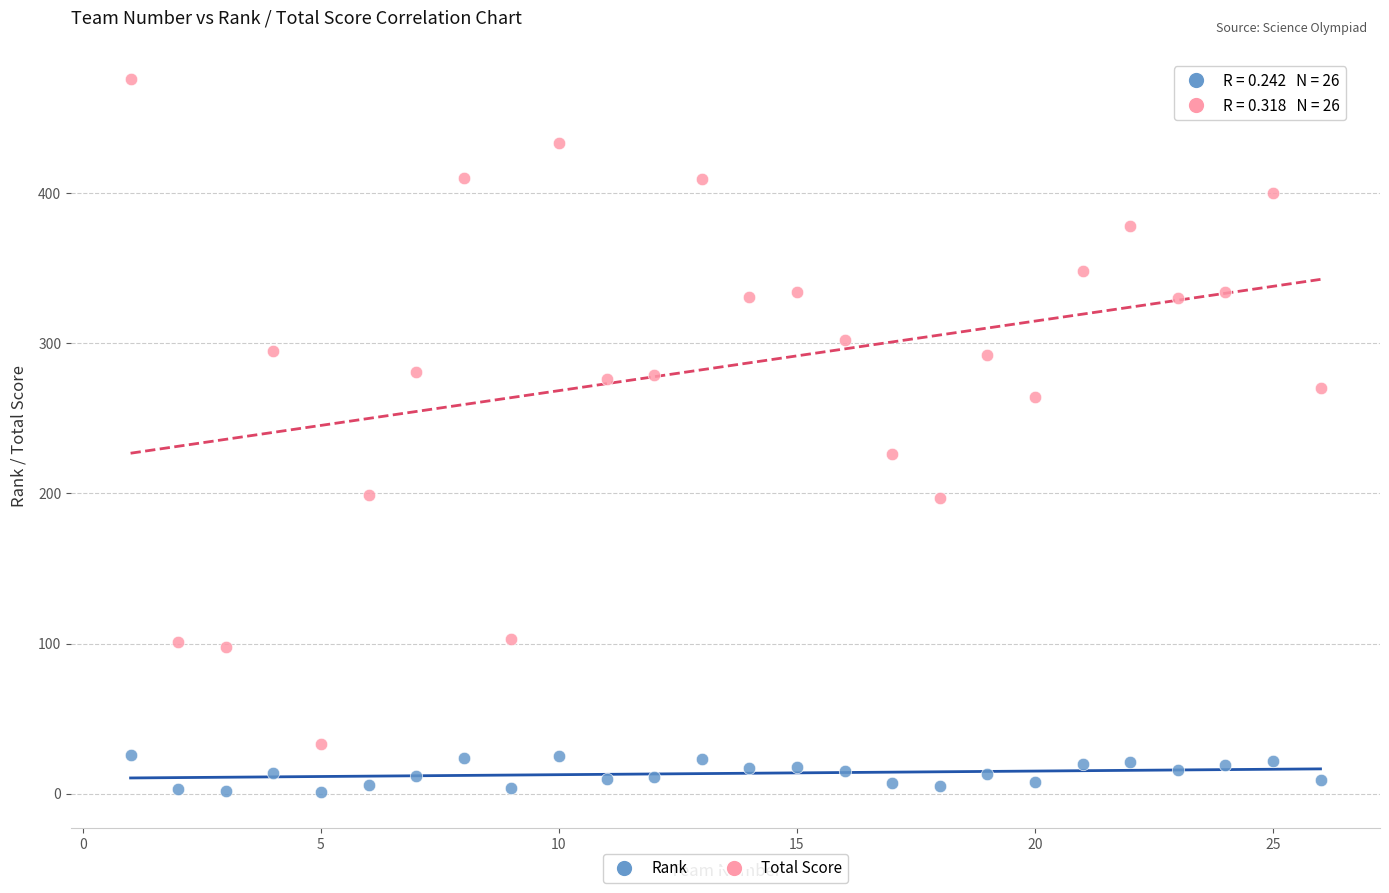

Which series has the widest spread of Y values?

Total Score